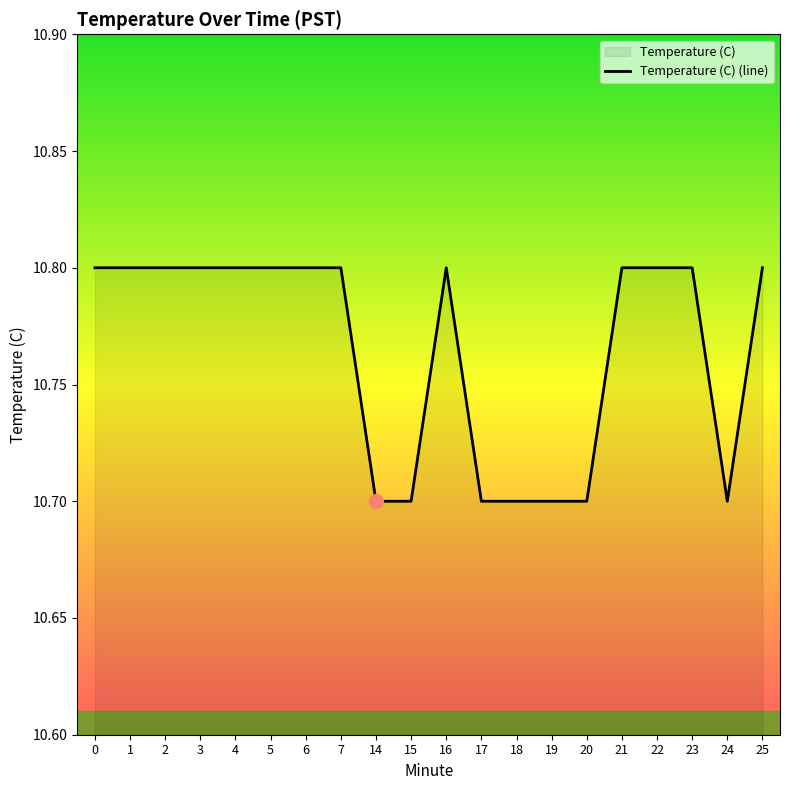

Reading left to right, extract all data points from this chart.

10.8	10.8	10.8	10.8	10.8	10.8	10.8	10.8	10.7	10.7	10.8	10.7	10.7	10.7	10.7	10.8	10.8	10.8	10.7	10.8